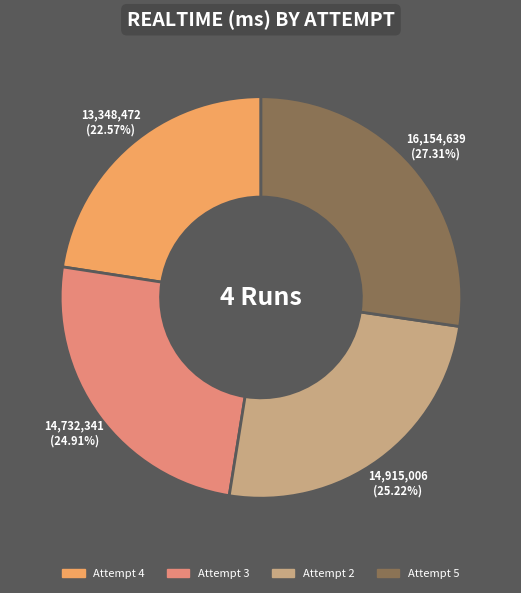

What is the smallest slice in the pie chart?

Attempt 4